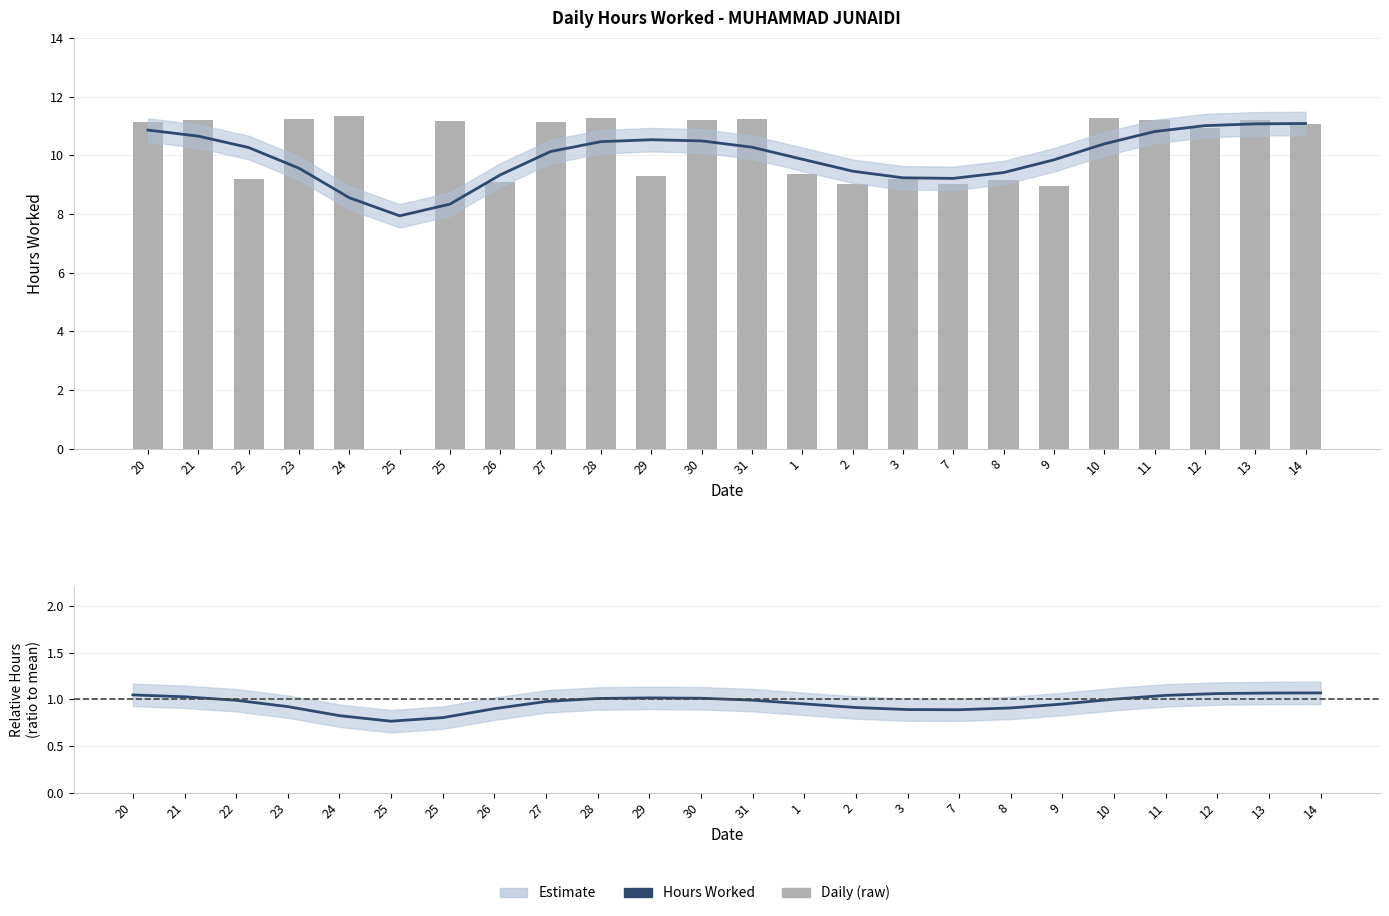

What is the maximum value for Hours Worked?

11.1